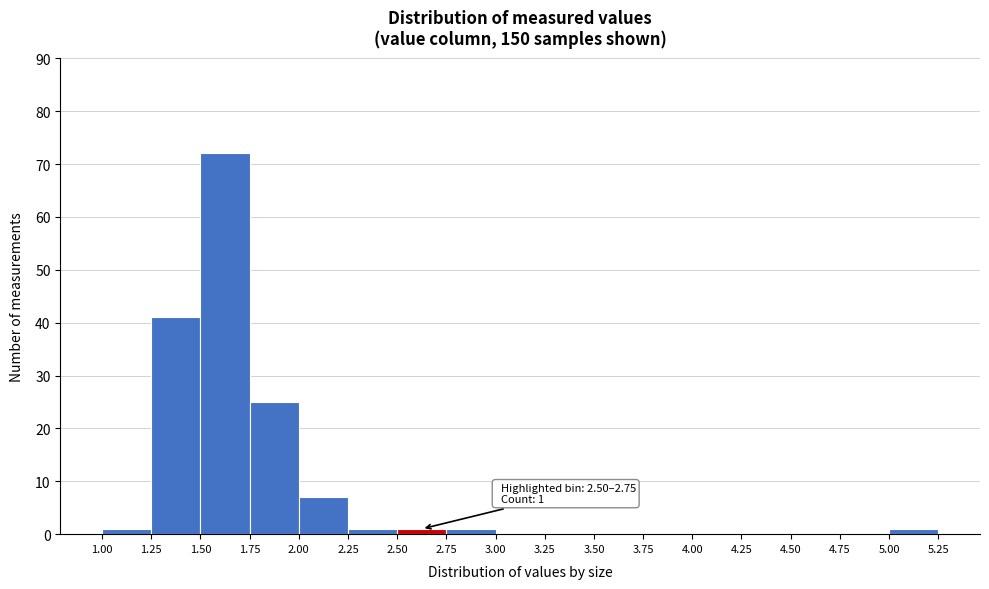

Over which range of the x-axis is the bar tallest?

1.50 to 1.75